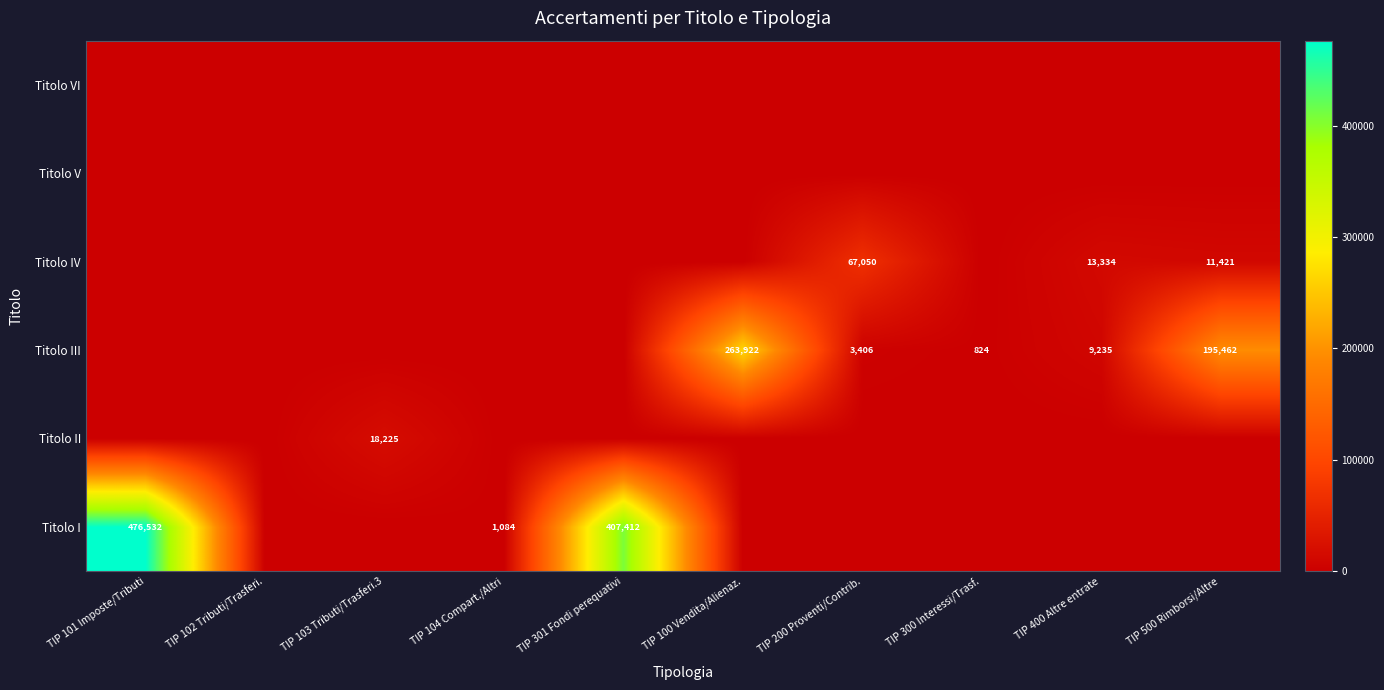

At which category does the chart reach its peak across all series?

TIP 101 Imposte/Tributi